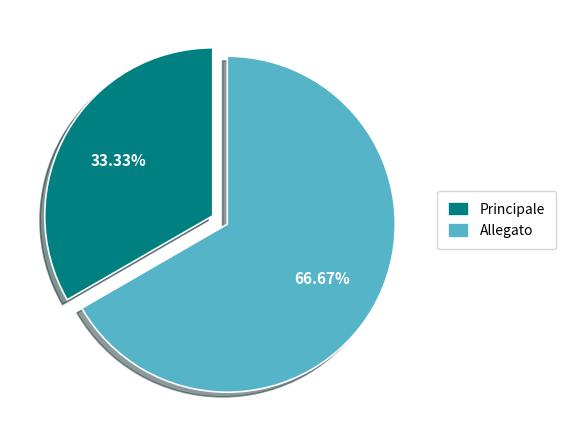

How many segments does this pie chart have?

2